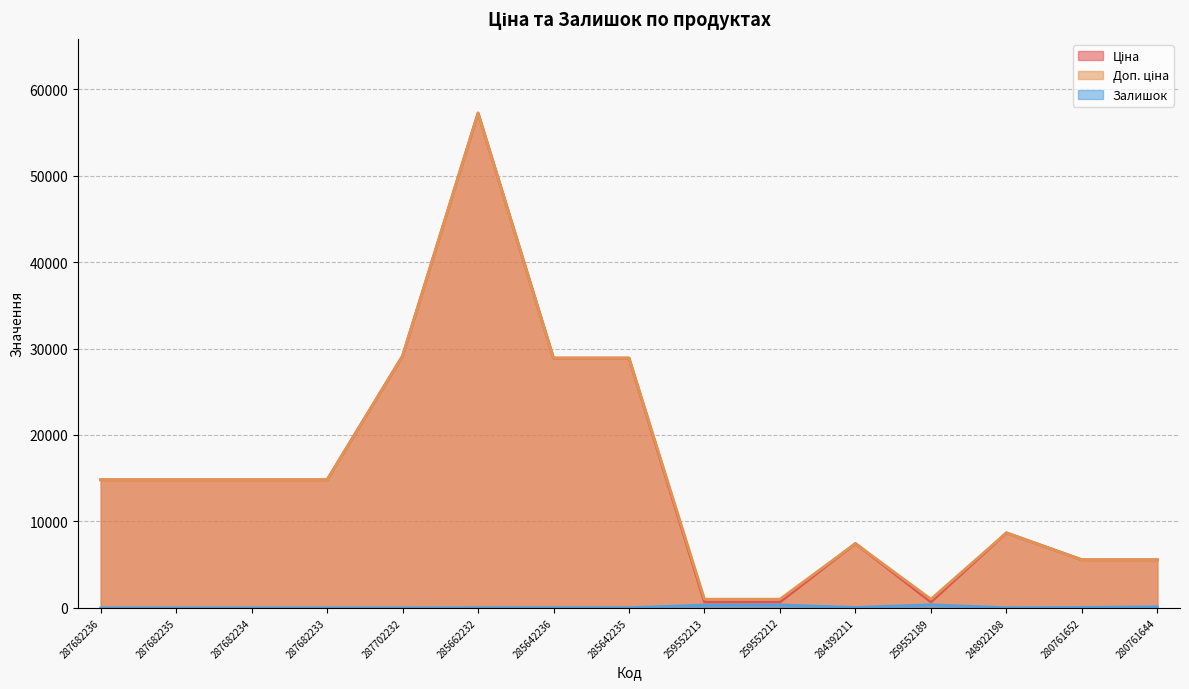

Reading right to left, extract all data points from this chart.

Ціна: 5560.3	5560.3	8679.5	679.8	7444.6	679.8	679.8	28901.7	28901.7	57258.0	29152.3	14817.6	14817.6	14817.6	14817.6
Доп. ціна: 5560.3	5560.3	8679.5	1004.1	7444.6	1004.1	1004.1	28901.7	28901.7	57258.0	29152.3	14817.6	14817.6	14817.6	14817.6
Залишок: 118.0	46.0	11.0	348.0	44.0	334.0	317.0	14.0	16.0	13.0	0.0	0.0	0.0	0.0	0.0